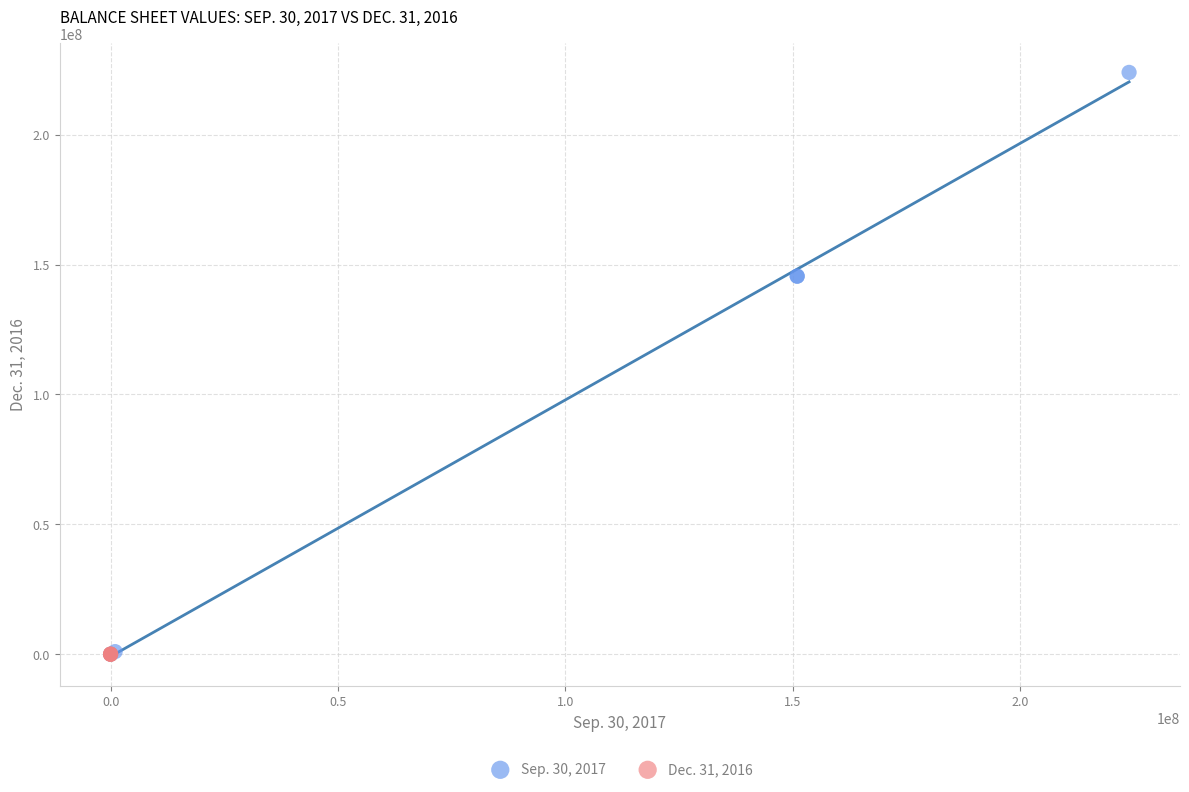

Which series has the largest Y range (max minus min)?

Sep. 30, 2017